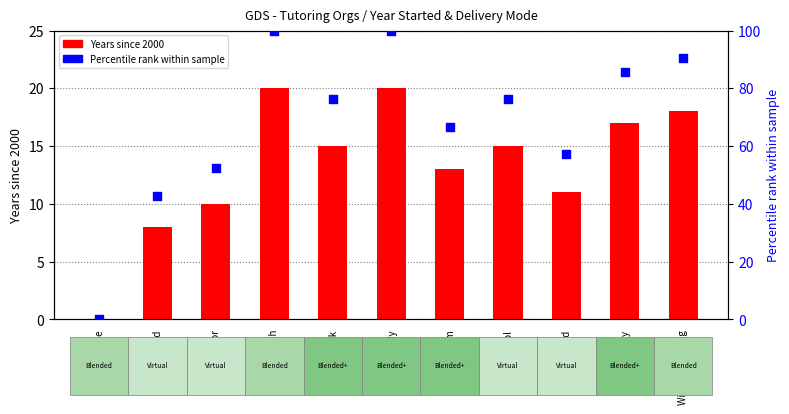

Is the value of Years since 2000 at Filo Edtech greater than the value of Percentile rank (year) at Filo Edtech?

No